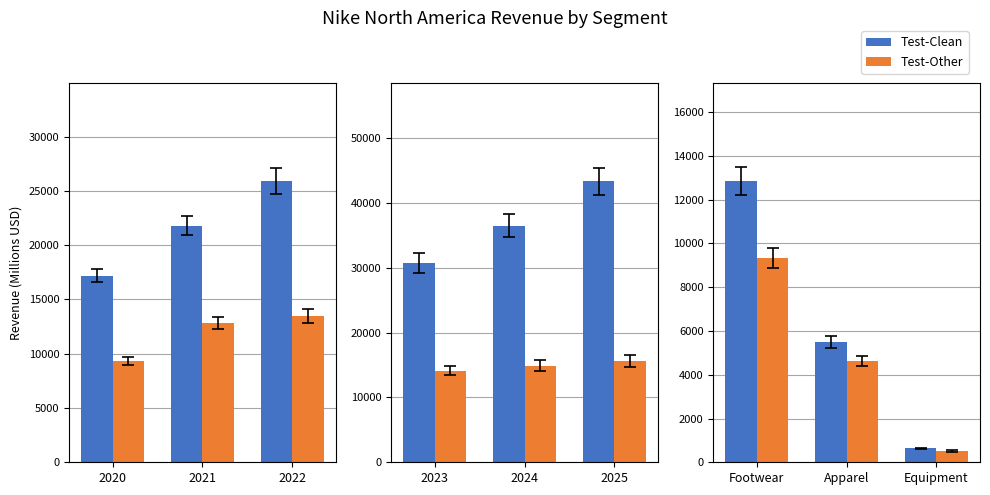

Which series has the largest range (max minus min)?

Test-Clean